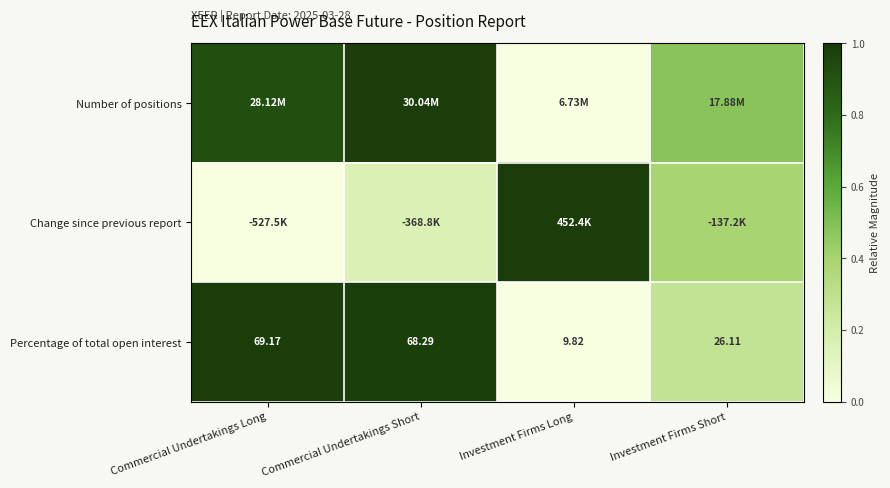

At which label does Percentage of total open interest first exceed 68?

Commercial Undertakings Long